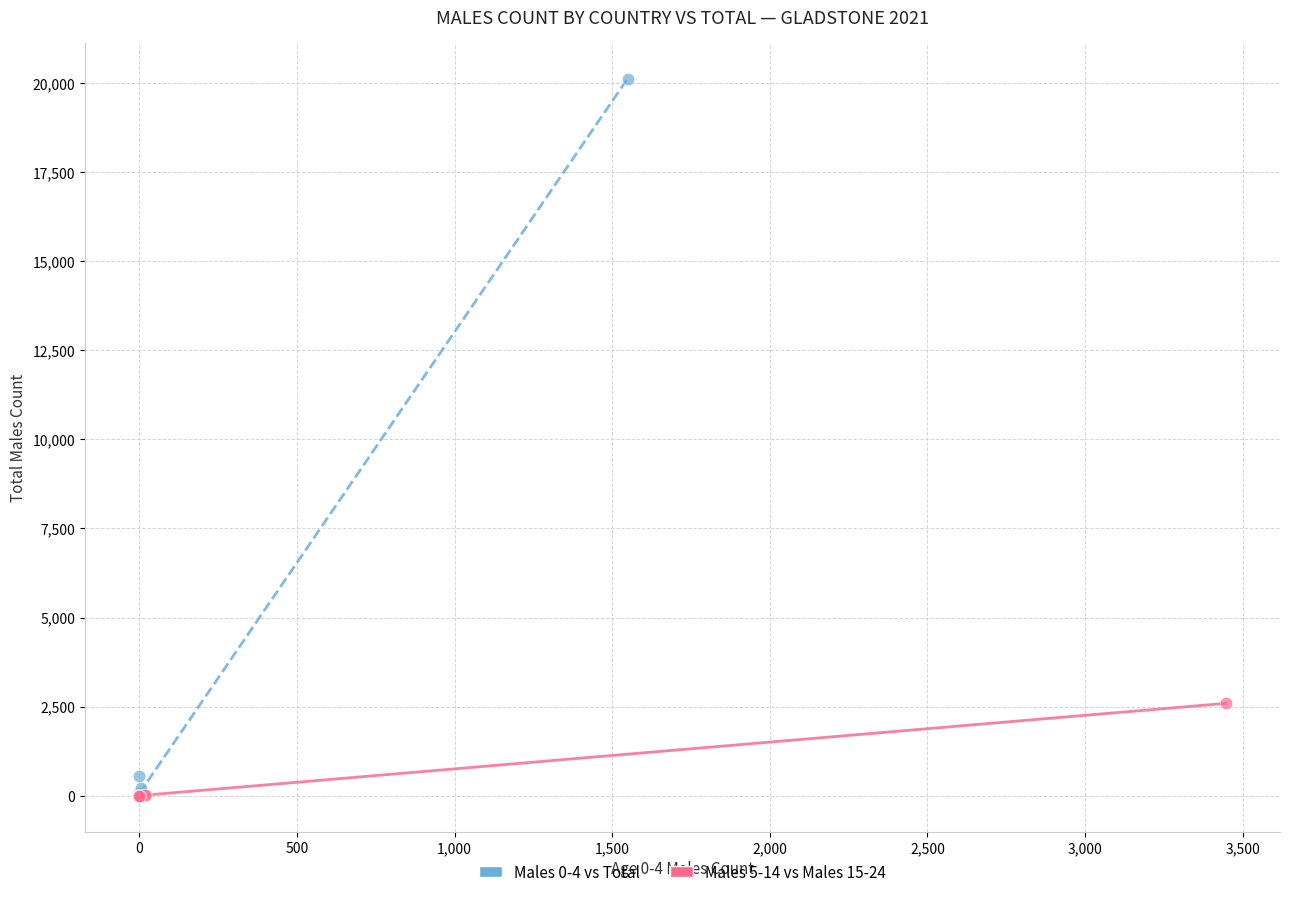

Which series contains the highest Y value?

Males 0-4 vs Total